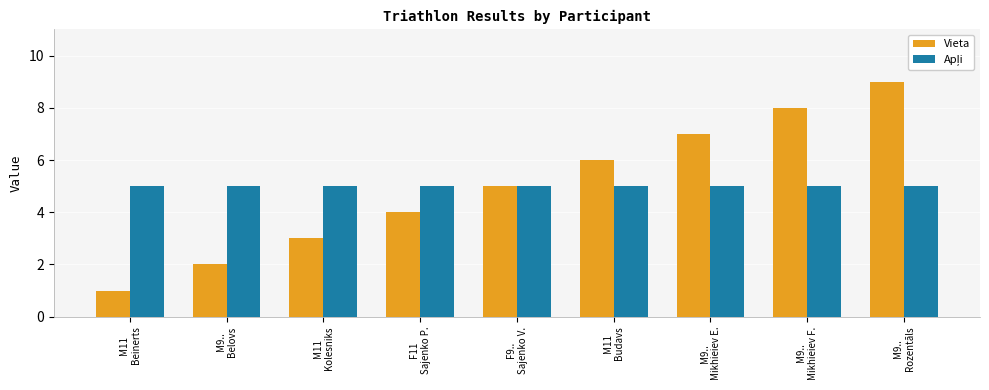

Is it true that Vieta equals 3 at M11
Budavs?

False